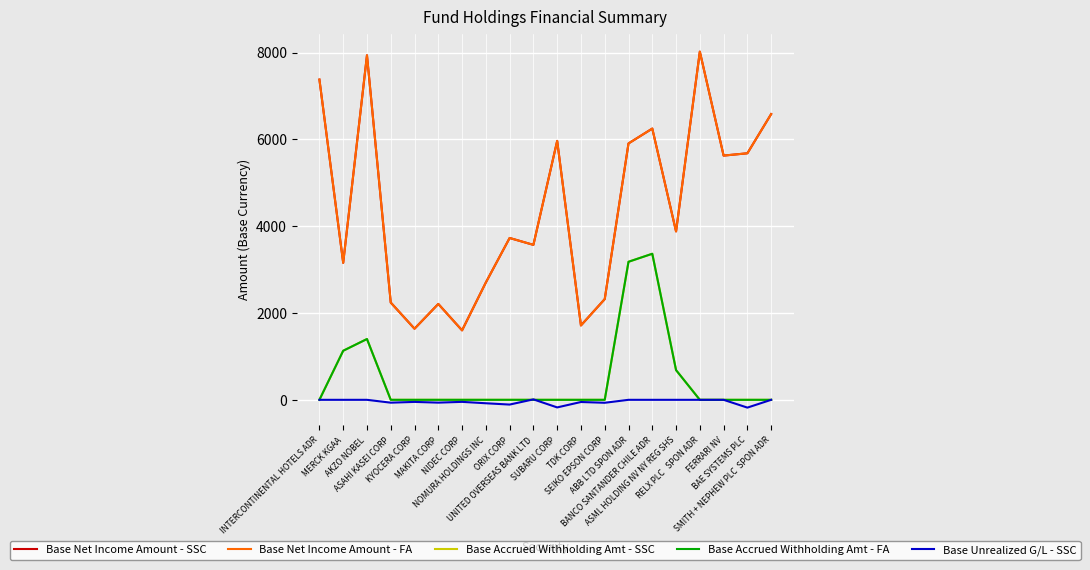

How many data points in Base Net Income Amount - FA are less than 3879?

10